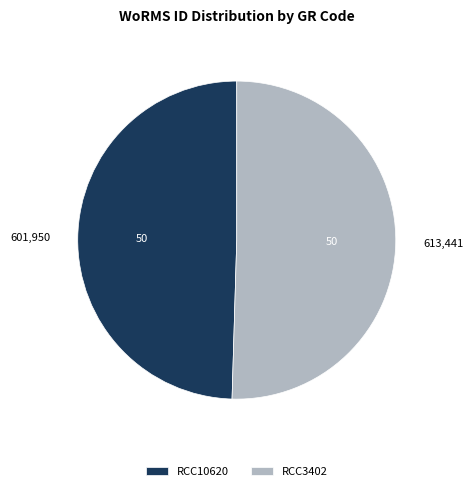

Which category has the smallest portion of the pie?

RCC10620